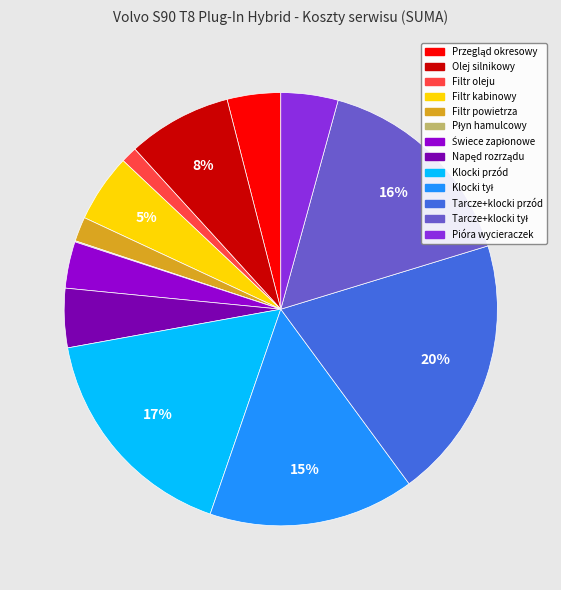

What is the largest slice in the pie chart?

Tarcze+klocki przód